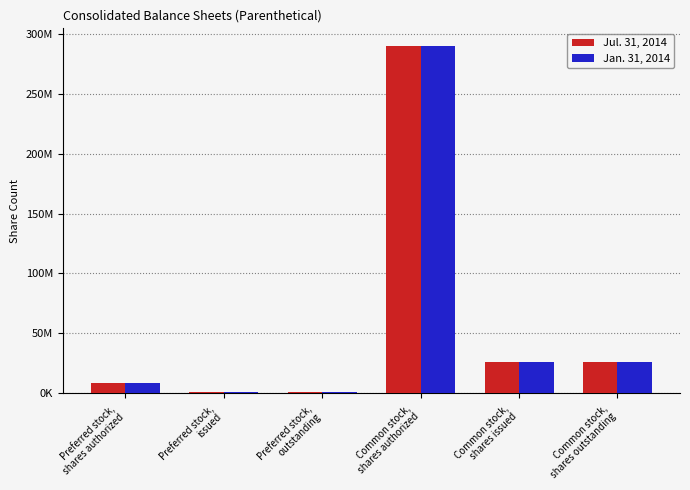

Which label corresponds to the largest value in the chart?

Common stock,
shares authorized